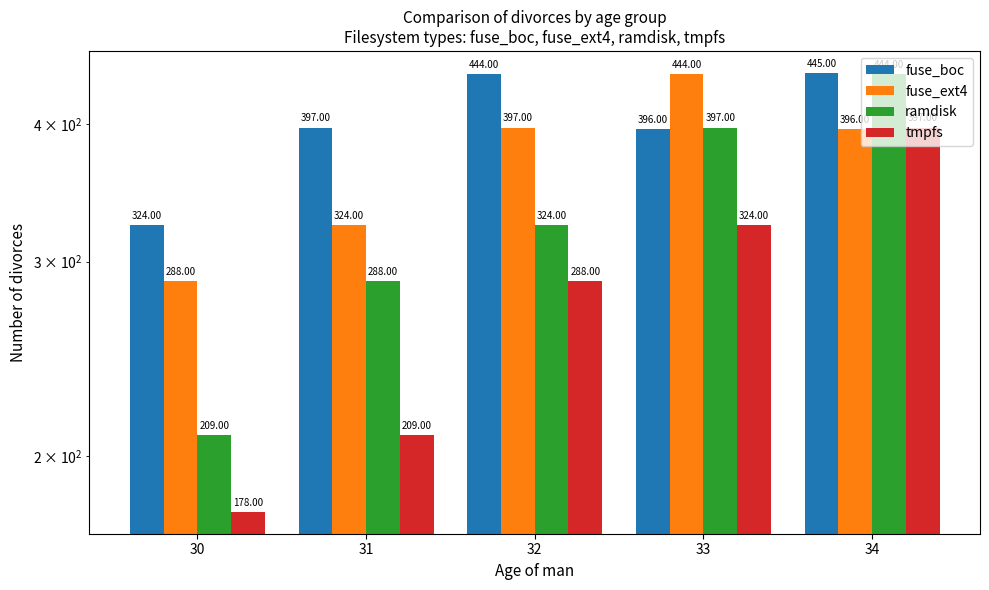

At 31, list the series in order from largest to smallest.

fuse_boc, fuse_ext4, ramdisk, tmpfs